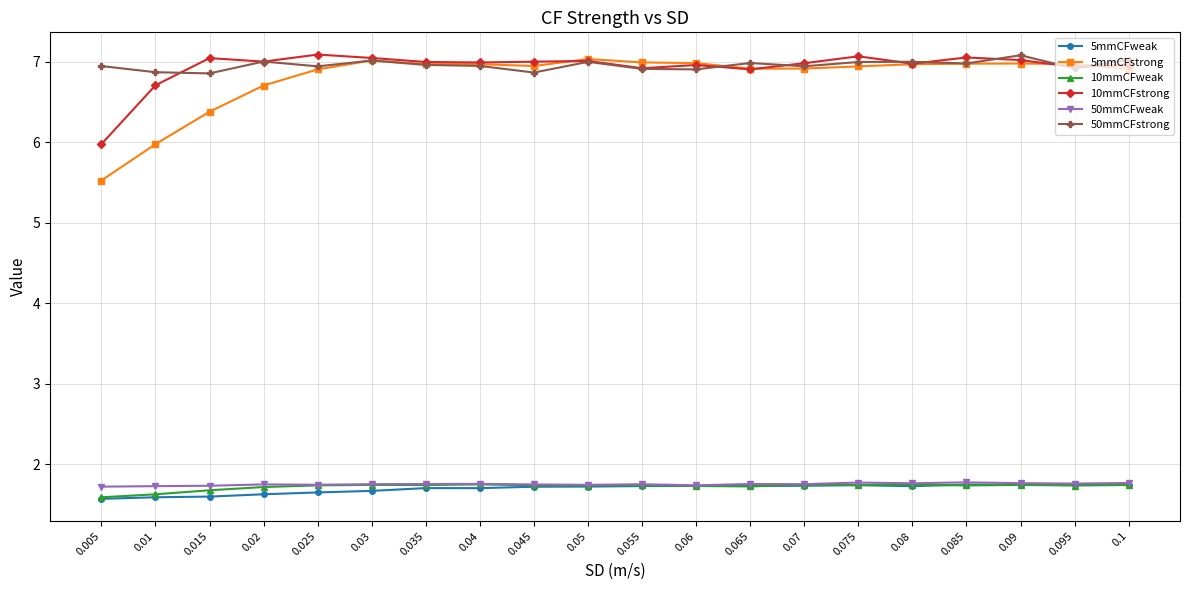

Count the number of data series in this chart.

6